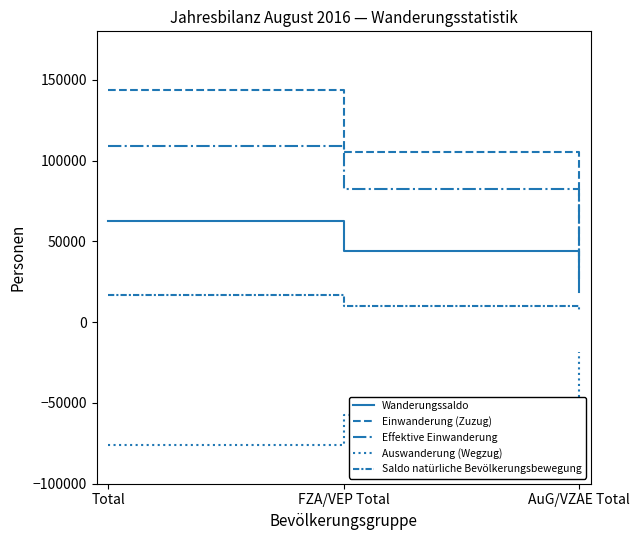

How many lines are shown in the chart?

5